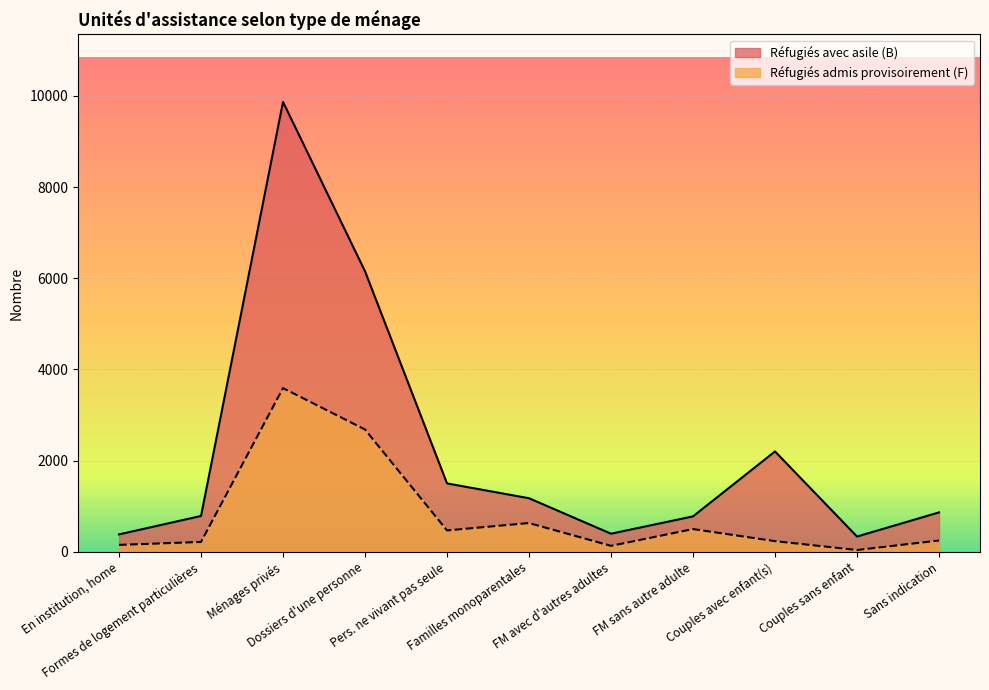

True or false: Réfugiés avec asile (B) has more than 1 points higher than both neighbors.

True